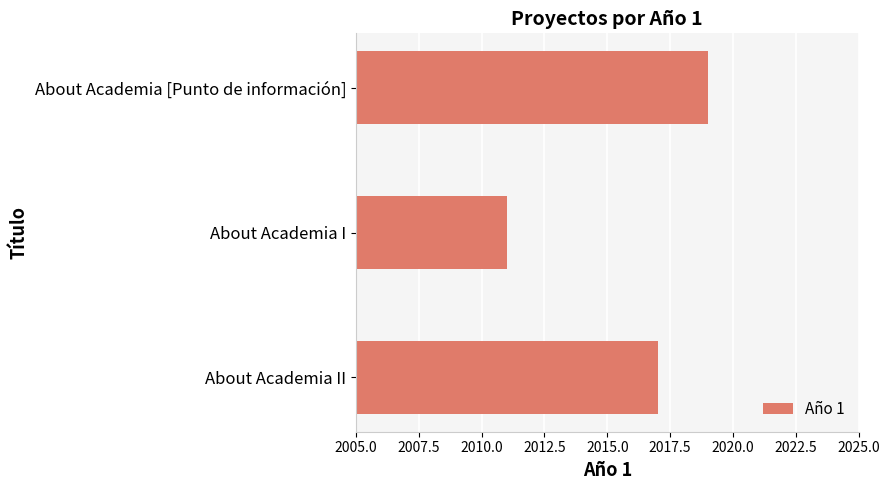

Which has a higher value, About Academia II or About Academia [Punto de información]?

About Academia [Punto de información]